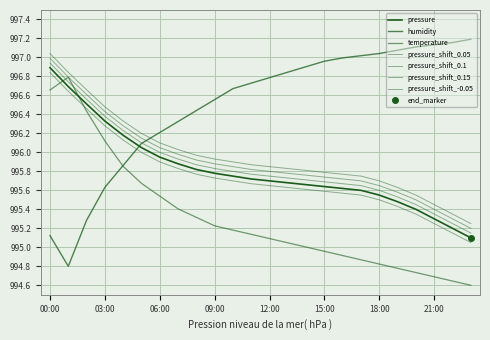

Is this an area chart (filled region under the line)?

No